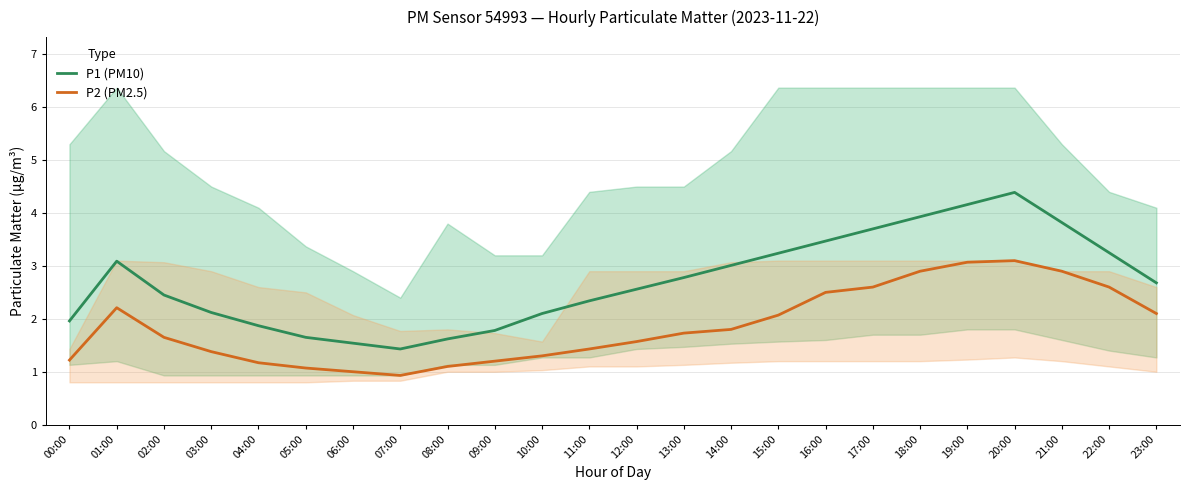

True or false: P2 (PM2.5) and P1 (PM10) cross at least once.

False